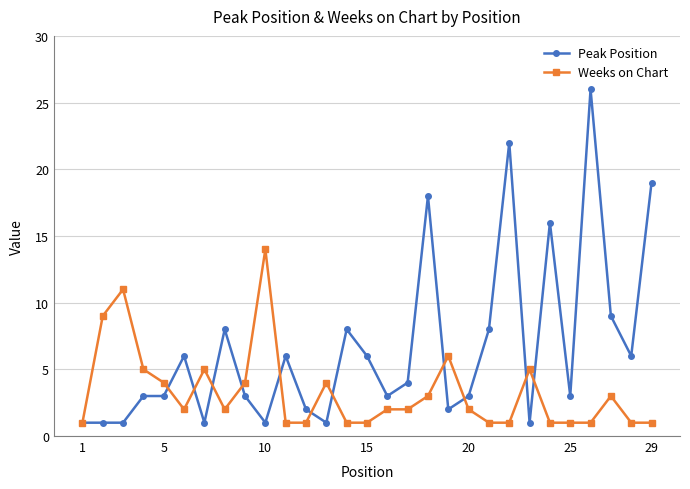

At how many categories does at least one series exceed 10?

7